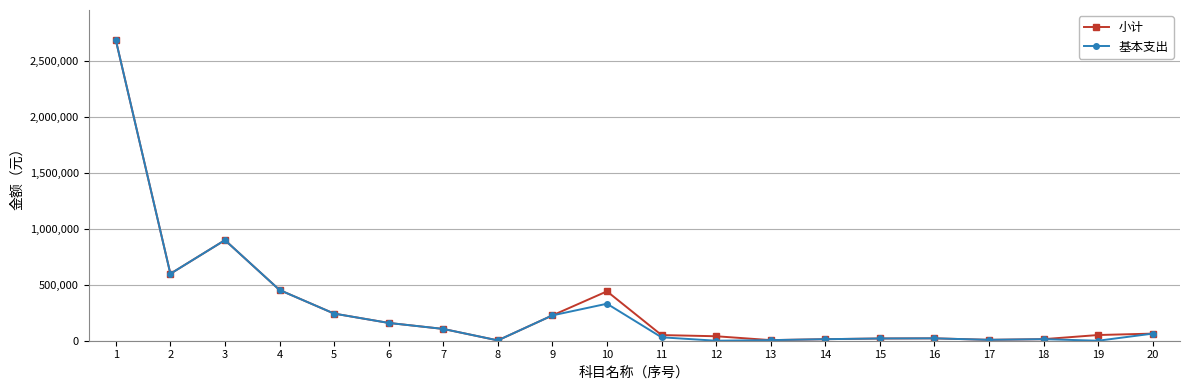

Which series changed the most between 2 and 12?

基本支出